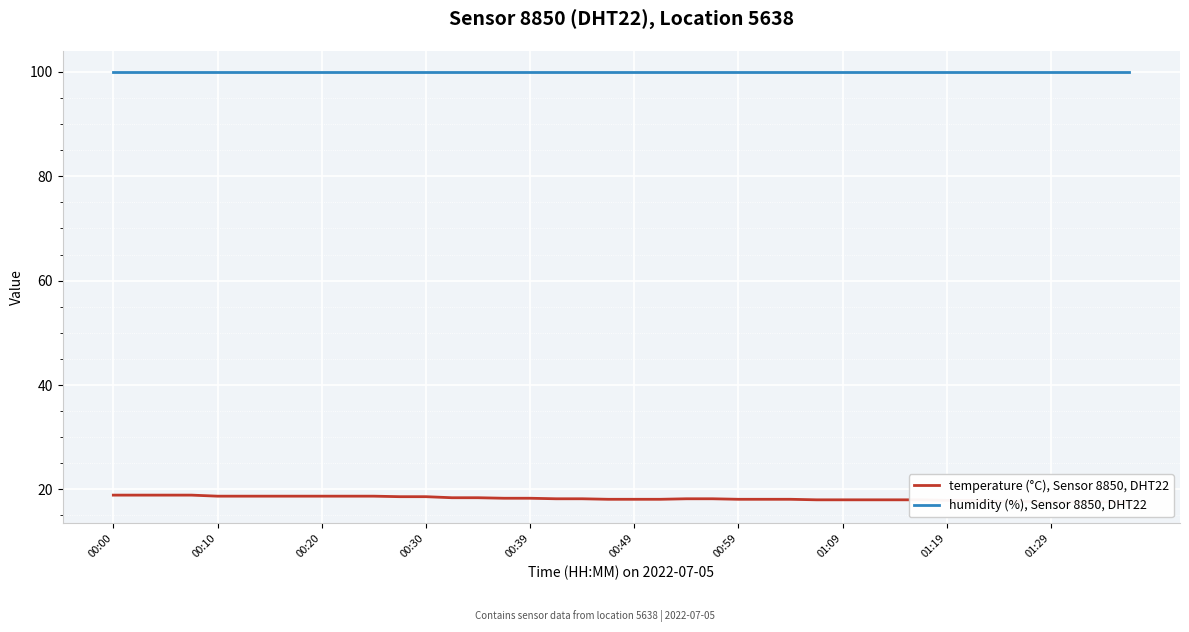

Rank the series by their maximum value, from lowest to highest.

temperature (°C), Sensor 8850, DHT22, humidity (%), Sensor 8850, DHT22